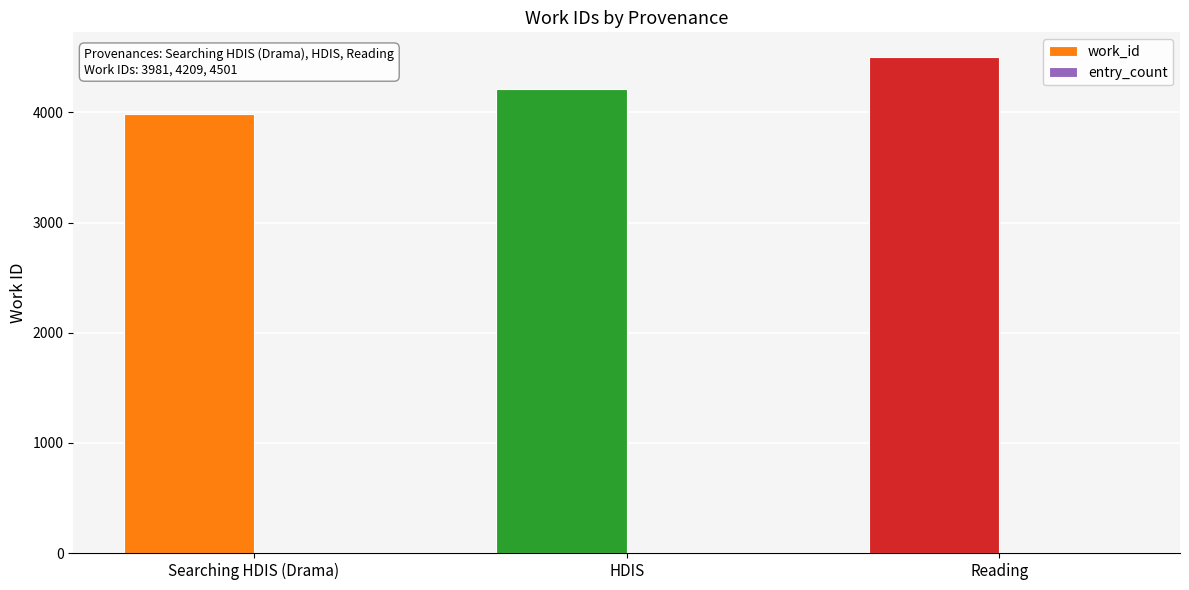

Where is work_id nearest to the value 4241?

HDIS